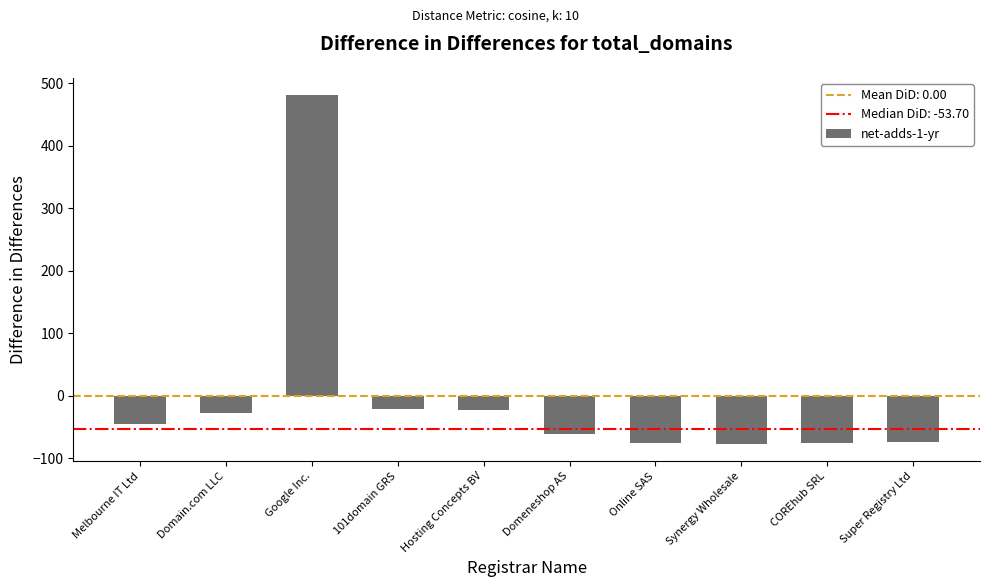

What is the smallest value displayed?

-77.2